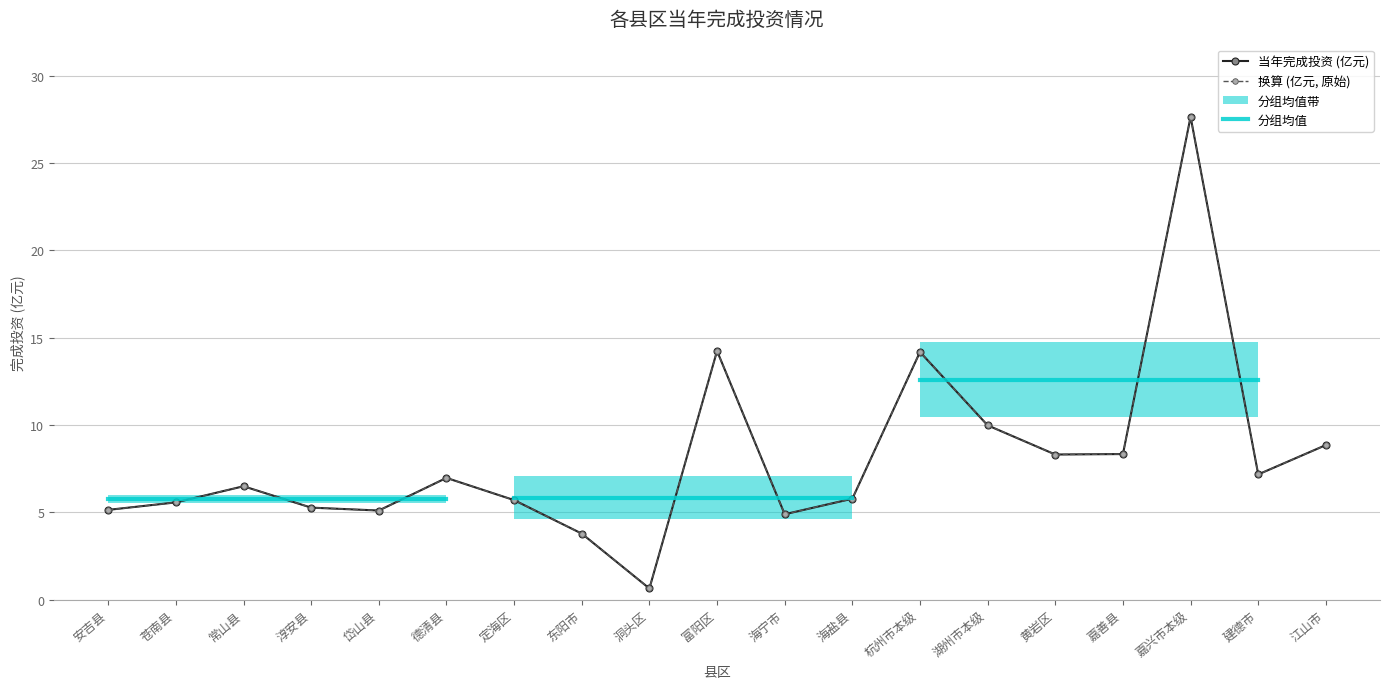

Read the 当年完成(万元) value at 嘉兴市本级.

27.7